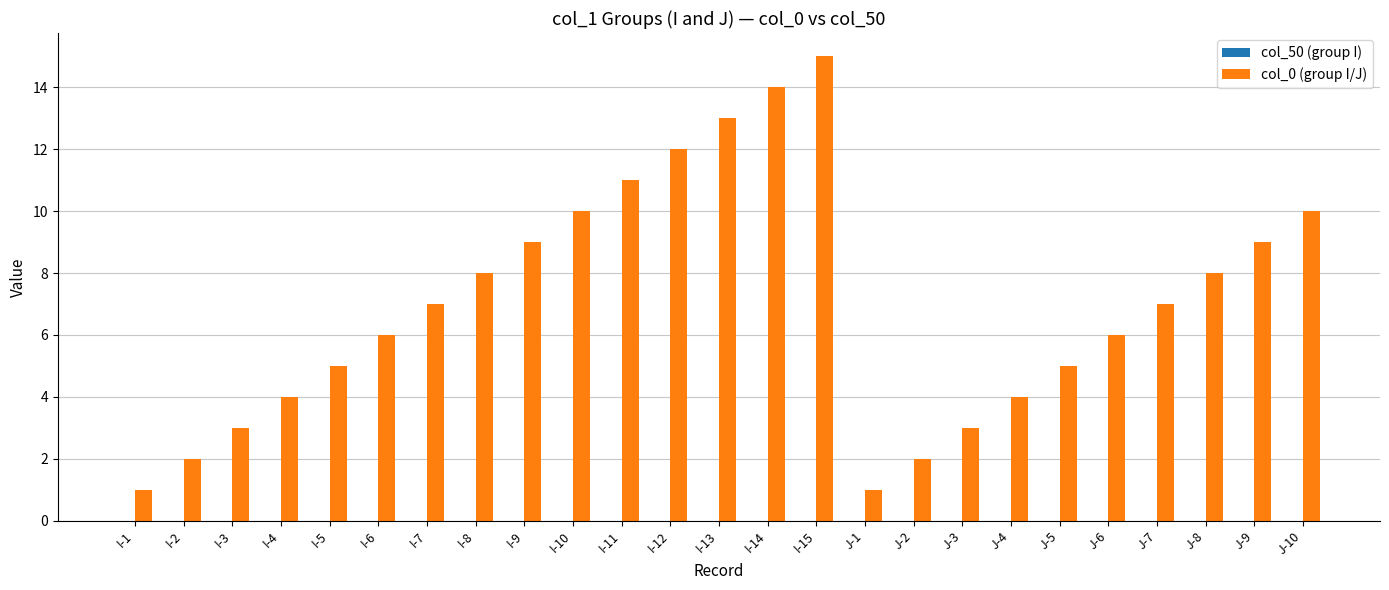

What is the value of the 19th bar from the left?

4